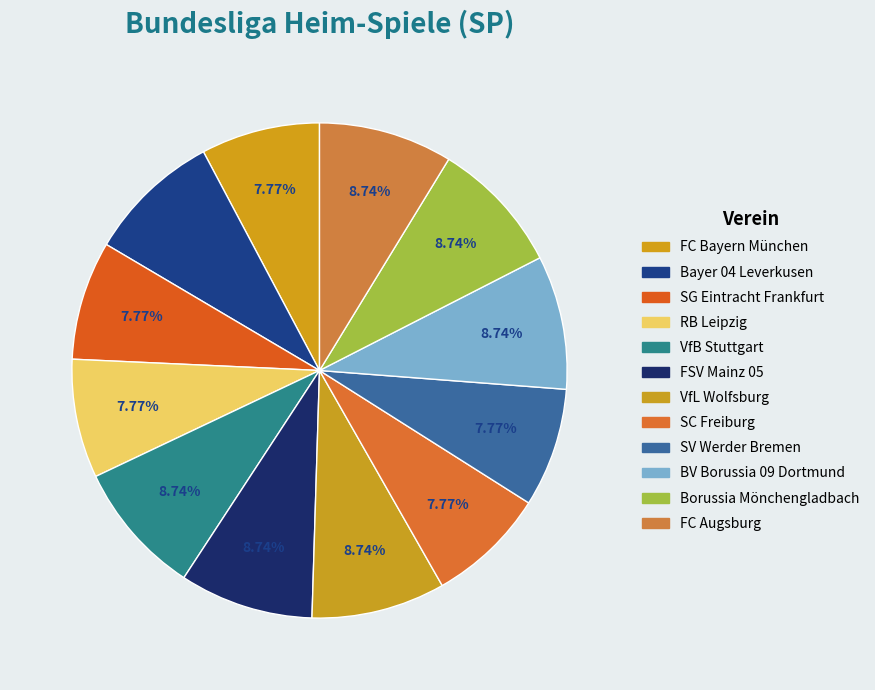

True or false: RB Leipzig accounts for 21% of the total.

False